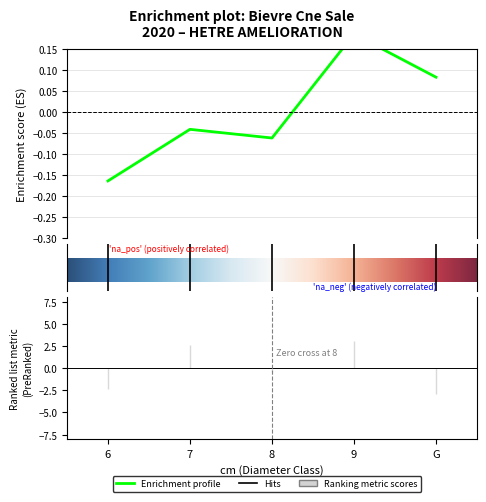

Is it true that the value at 8 is -0.1?

True